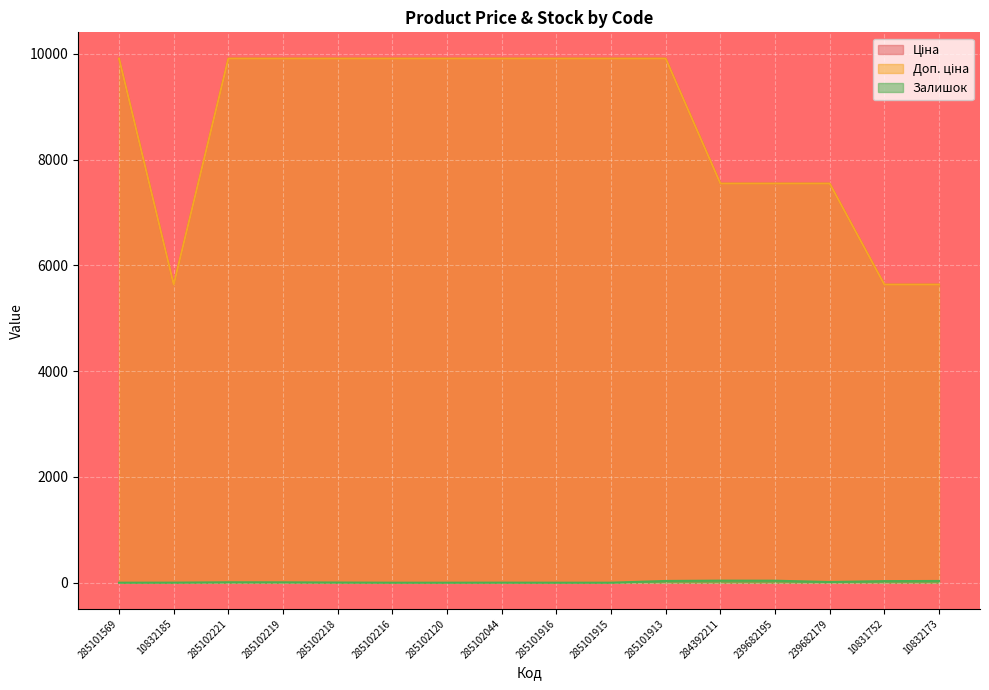

Does the chart display data point markers on the line(s)?

No